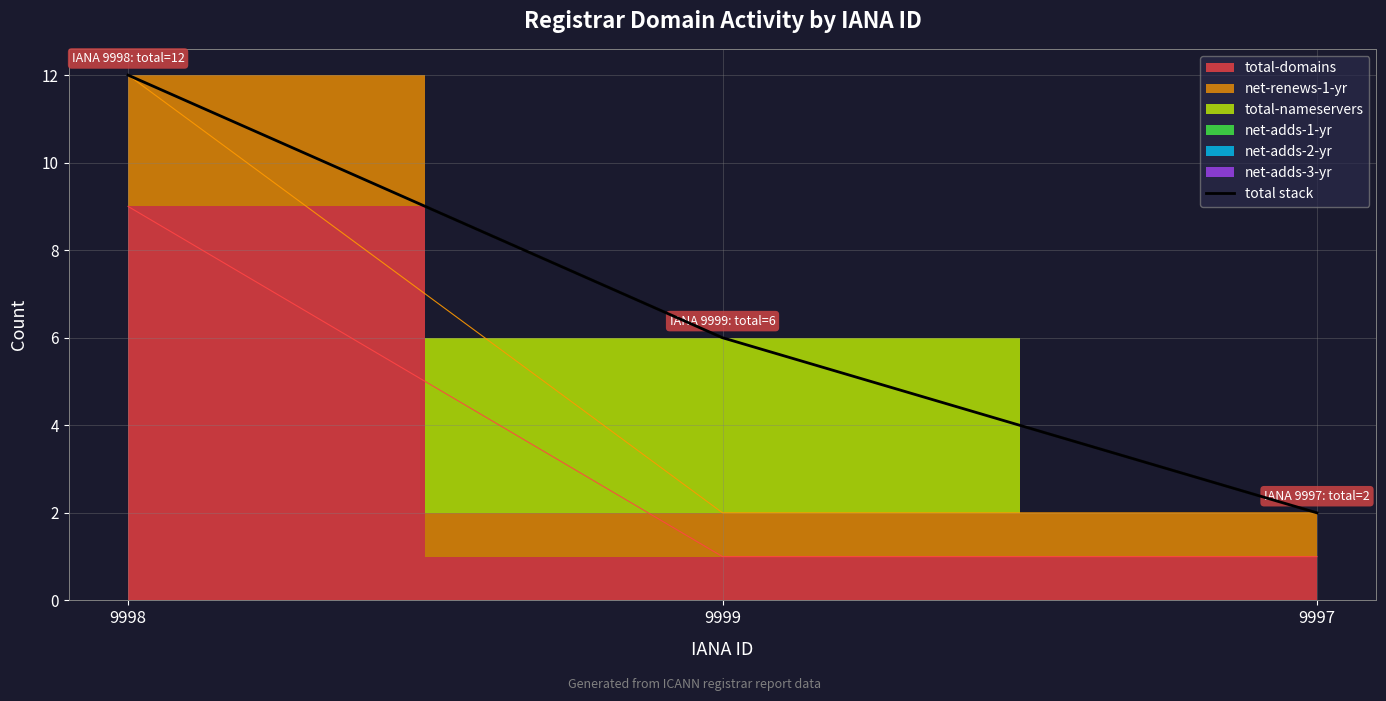

What is the approximate value at 9999, to the nearest 10?

10